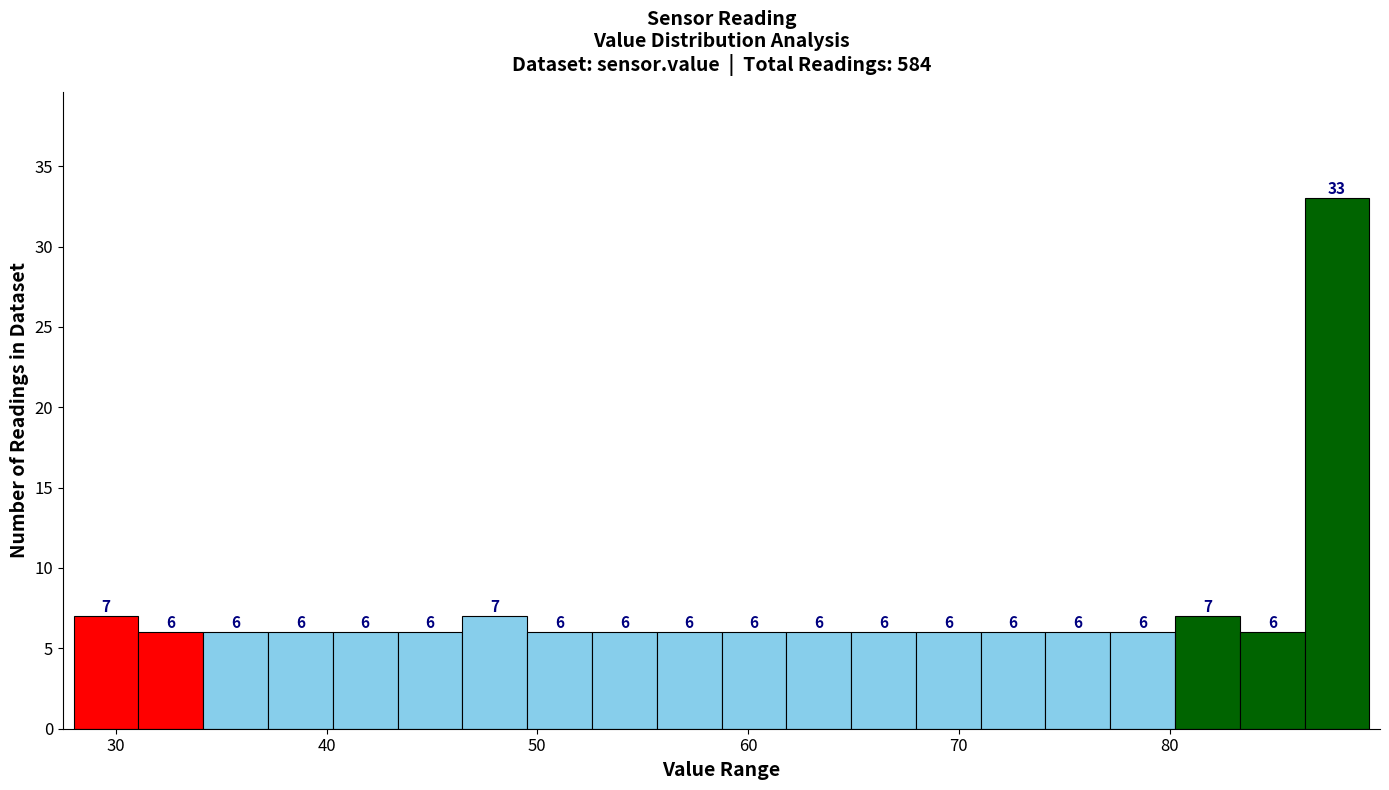

Read against the x-axis, roughly where is the centre of the tallest bar?

88